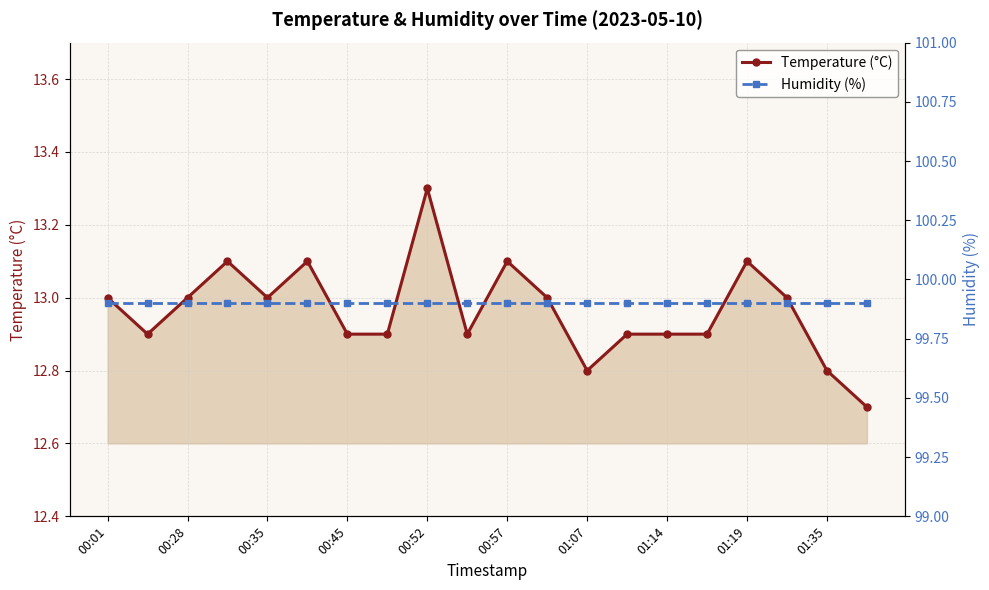

Where is Humidity (%) nearest to the value 99?

00:01